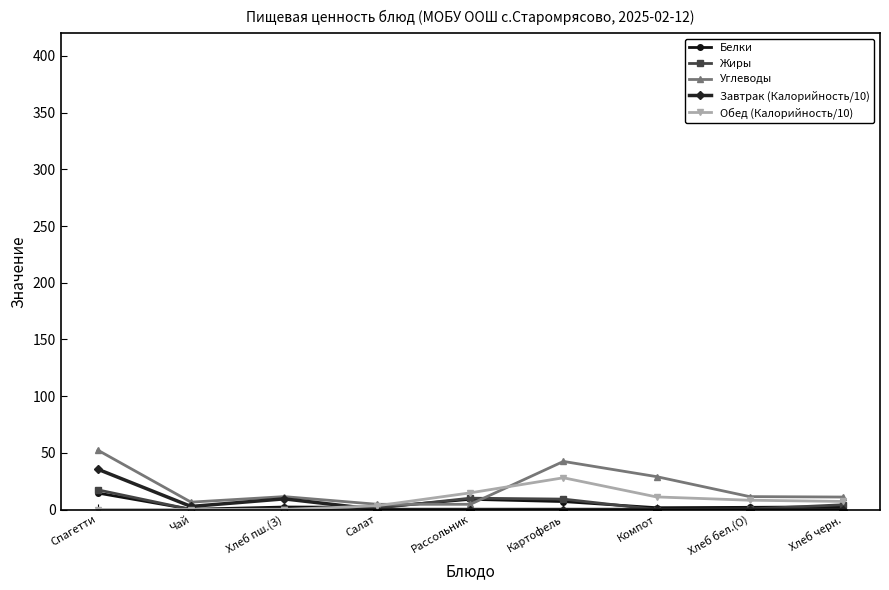

At which category is the sum across all series the highest?

Спагетти